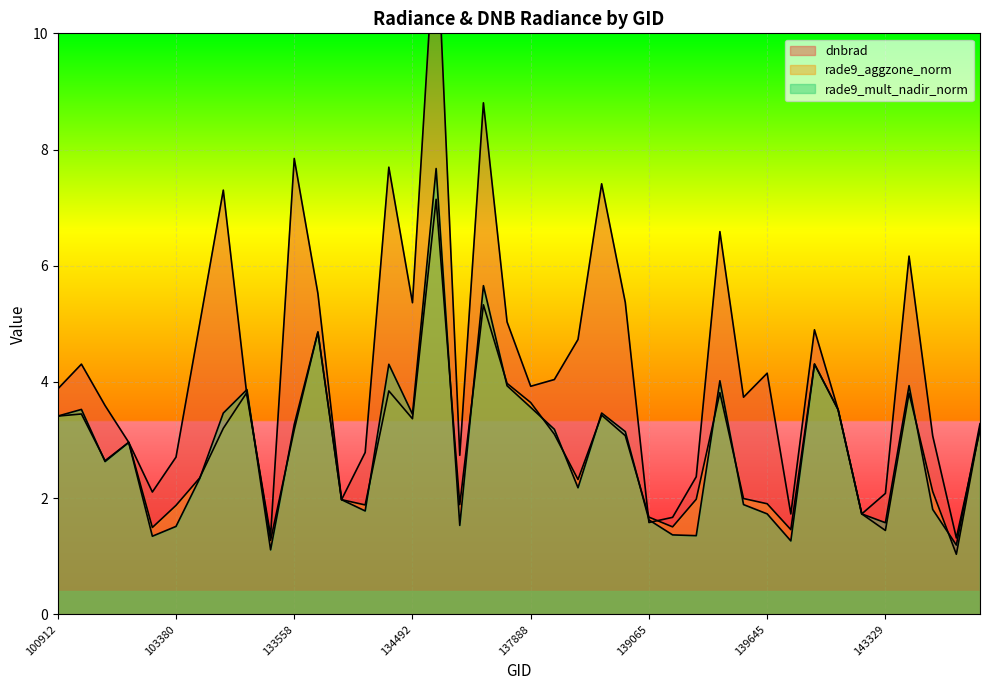

What is the value of the rade9_aggzone_norm point at the 5th from the left?

1.5